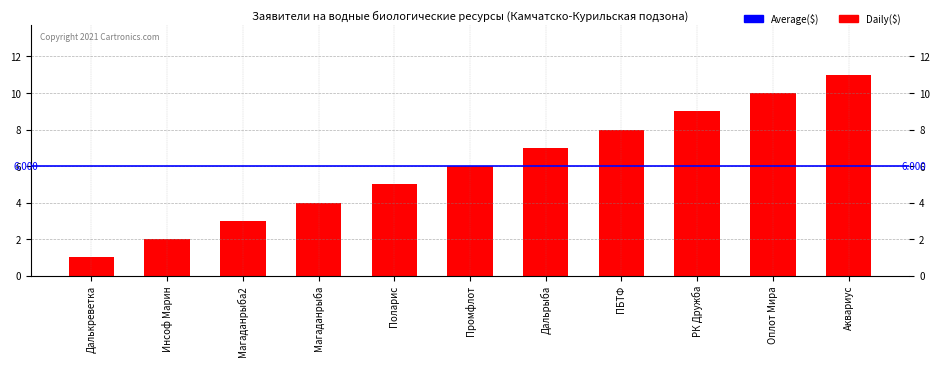

List the labels in order of value, largest first.

Аквариус, Оплот Мира, РК Дружба, ПБТФ, Дальрыба, Промфлот, Поларис, Магаданрыба, Магаданрыба2, Инсоф Марин, Далькреветка